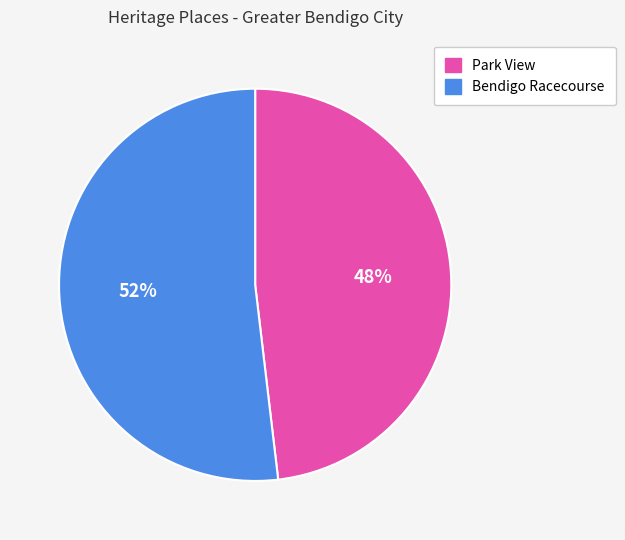

Do Bendigo Racecourse and Park View together represent more than half of the pie?

Yes